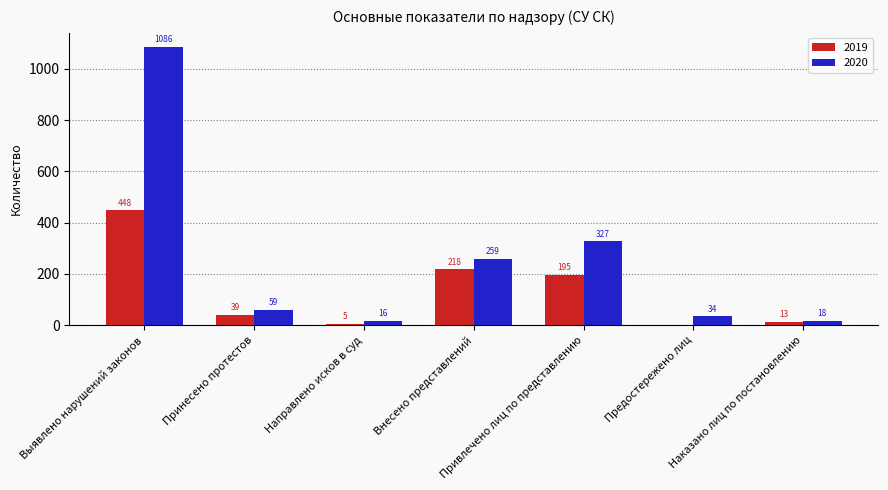

What is the highest value of the 2019 series?

448